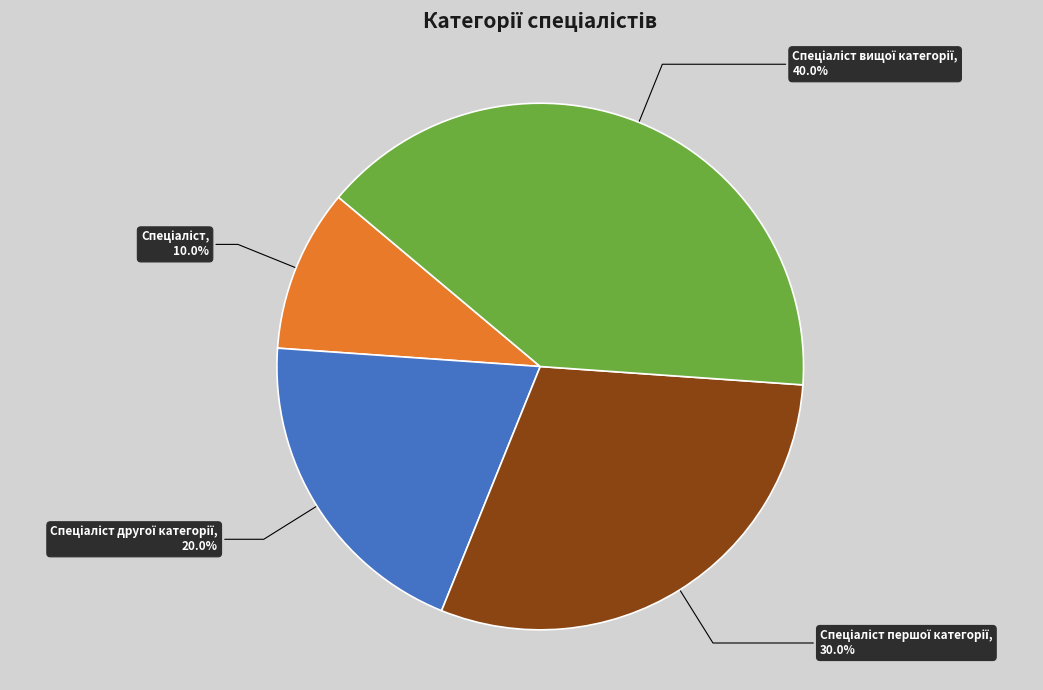

Is there any slice that represents more than half of the pie?

No